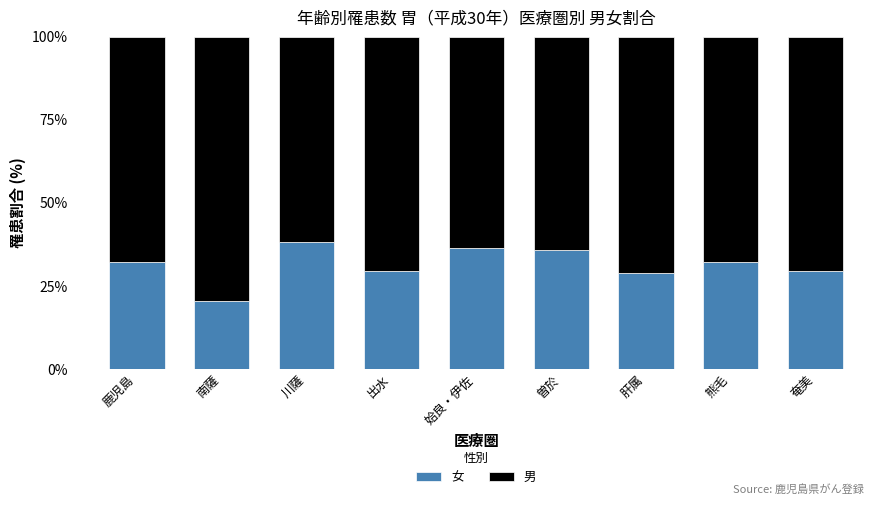

The 女 series shows 29.3 at 出水. True or false?

True